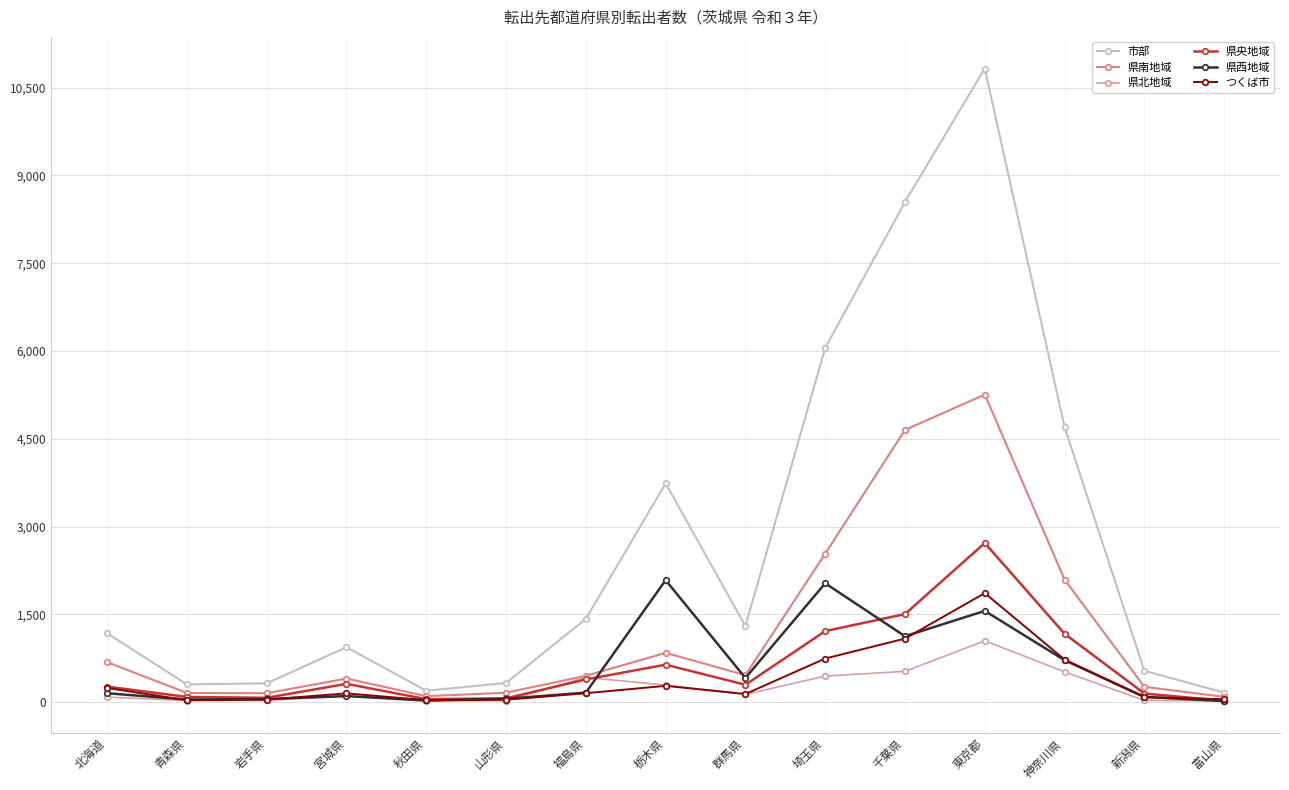

Which category has the highest value across all series?

東京都